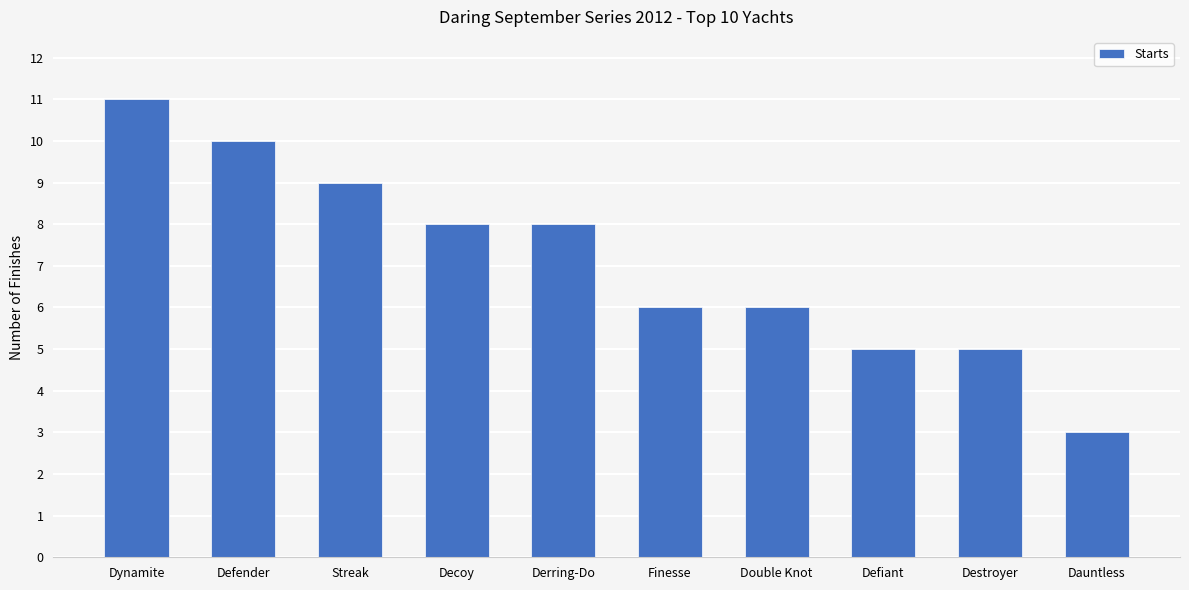

What is the label of the 2nd bar from the left?

Defender